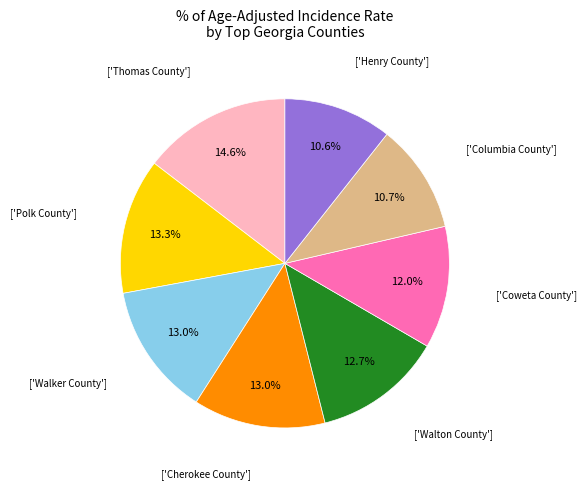

Is there a majority slice in this chart?

No